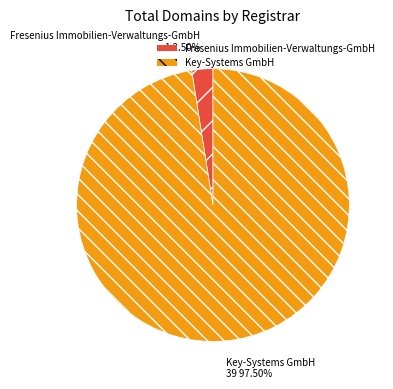

To the nearest percent, what is the difference between the largest and smallest slice percentages?

95%